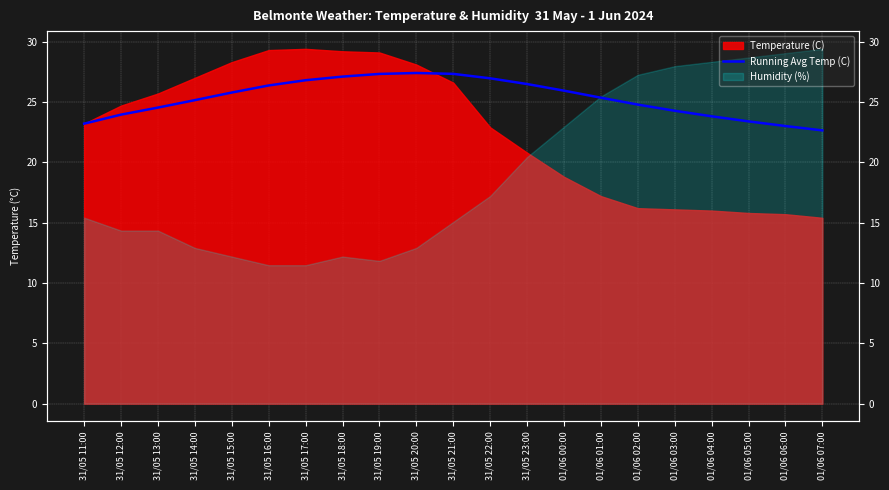

True or false: the data shows 37.9 at 31/05 12:00.

False